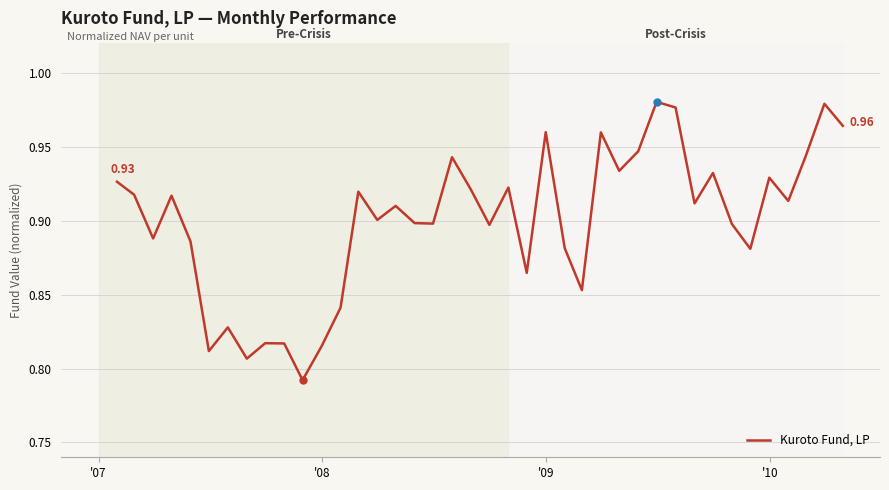

Does the chart display data point markers on the line(s)?

No